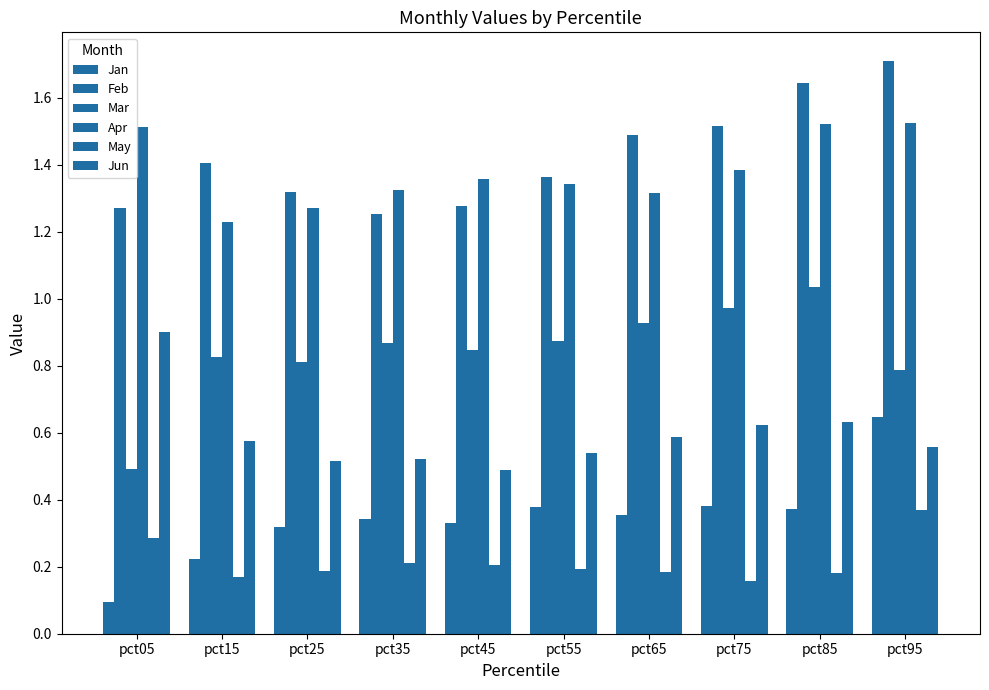

How many groups of bars are there?

10